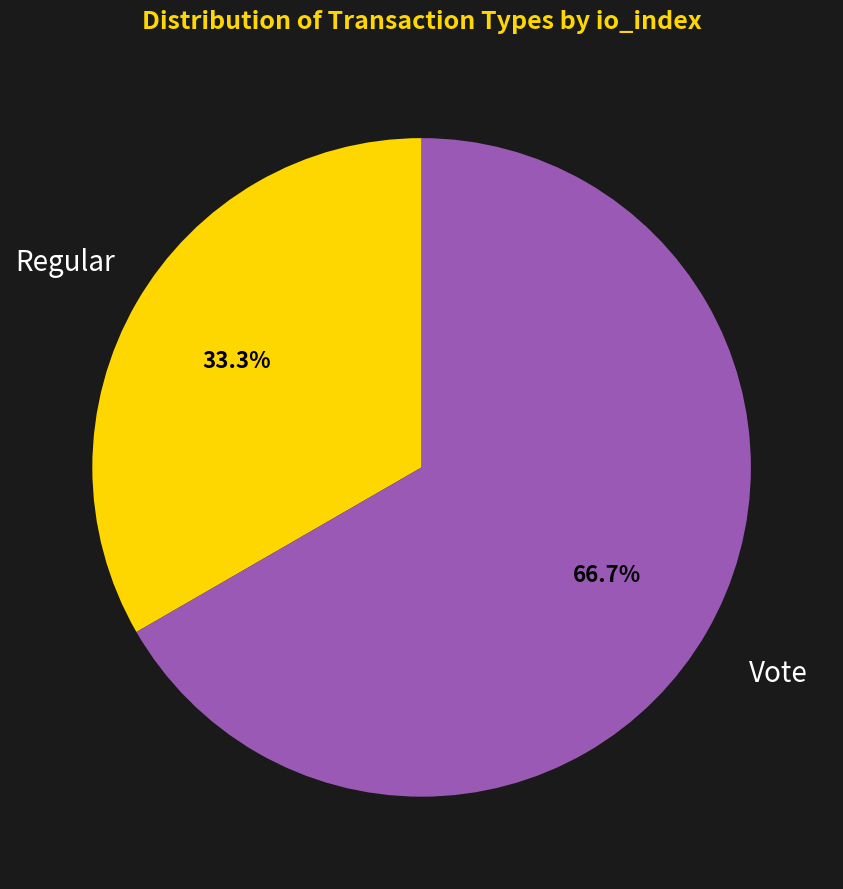

Is the sum of Vote and Regular greater than half?

Yes